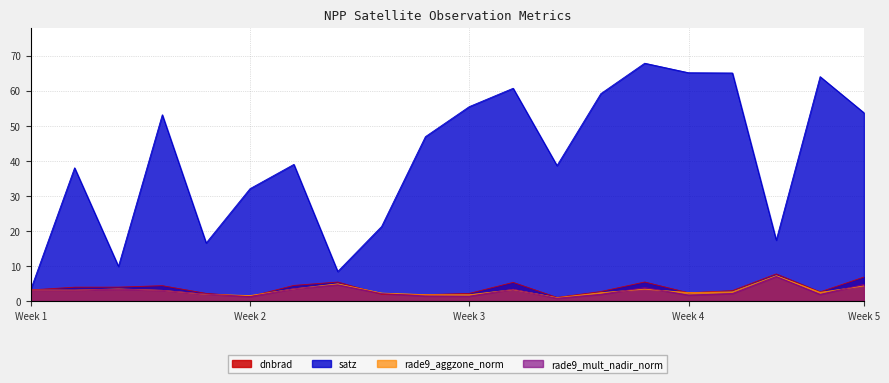

What is the greatest value displayed?

67.8